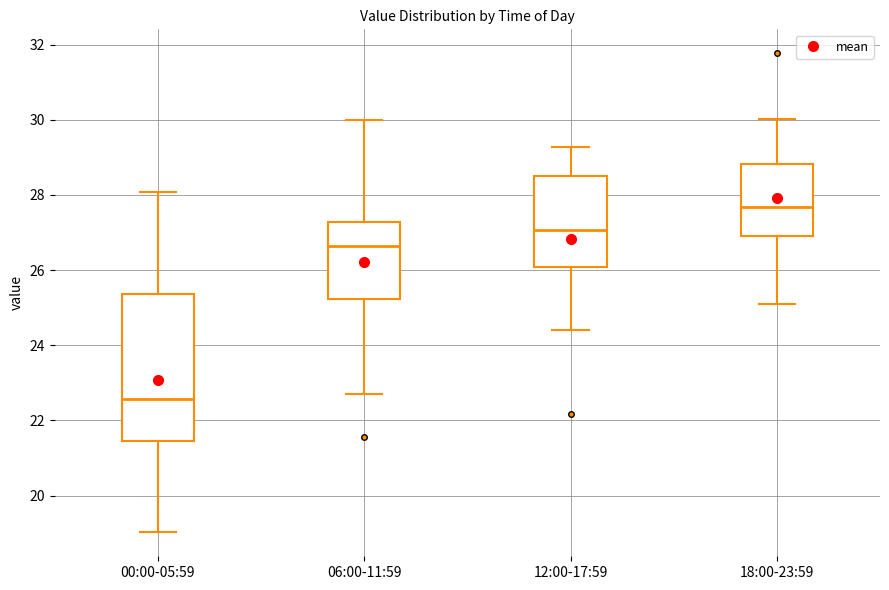

Which box is the tallest, from its lower edge to its upper edge?

00:00-05:59